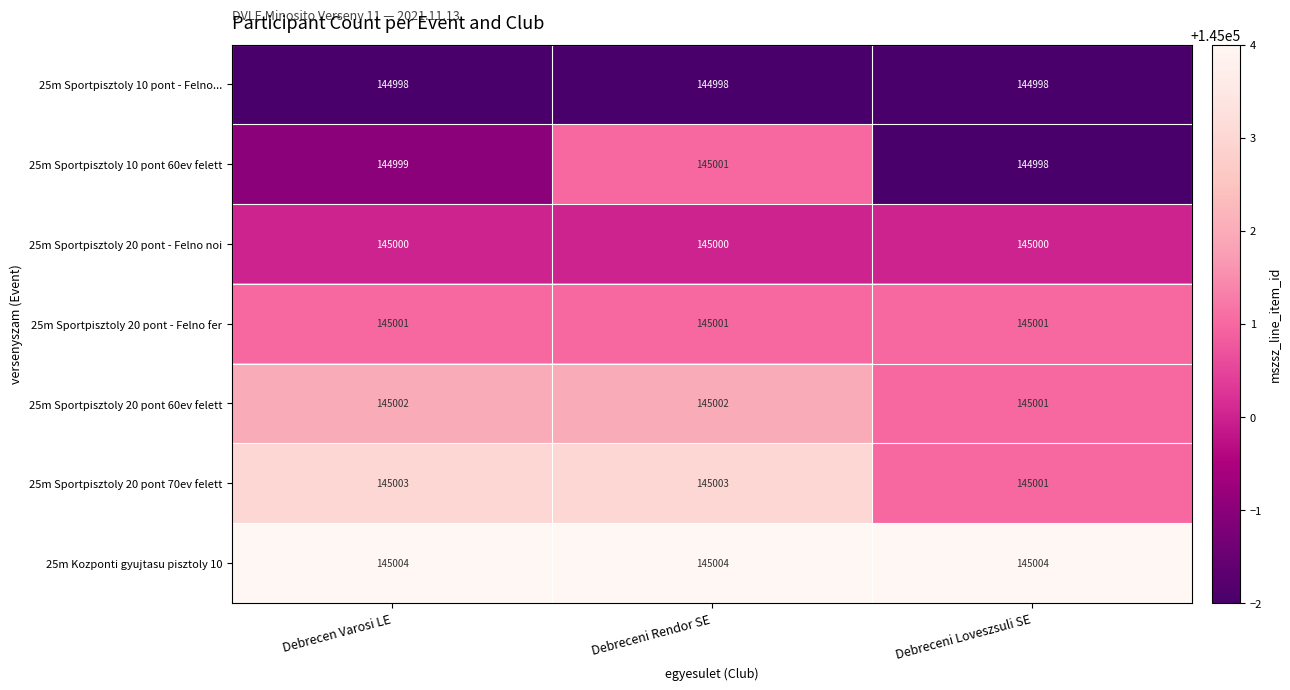

At how many categories does at least one series exceed 145003?

3